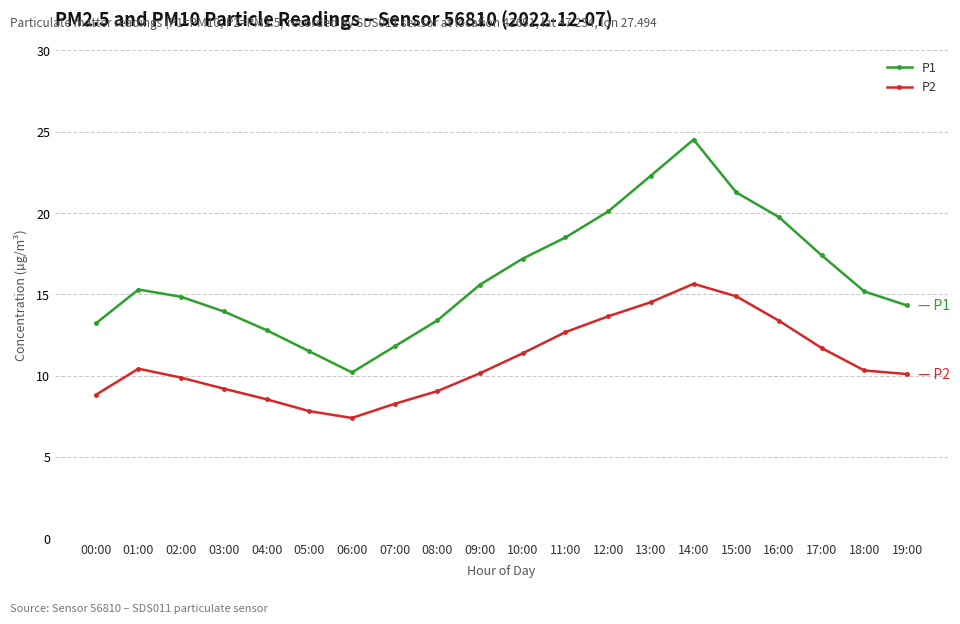

What is the total value across all series at 17:00?

29.1